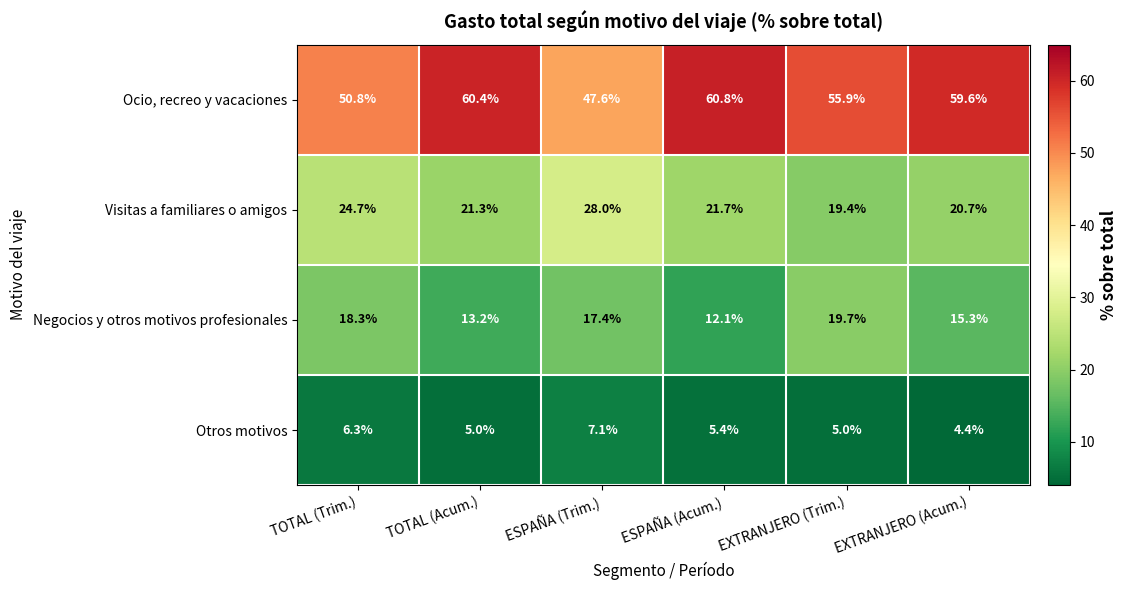

What is the spread (max minus min) of values at EXTRANJERO (Acum.)?

55.2